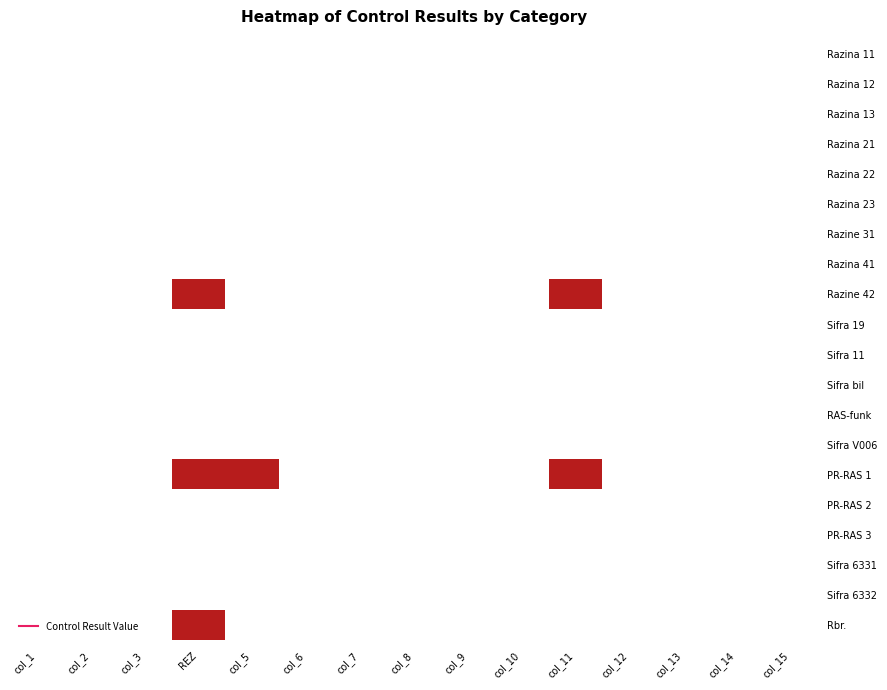

Reading left to right, what are all the values shown in this chart?

Razina 11: col_1=0	col_2=0	col_3=0	REZ=0	col_5=0	col_6=0	col_7=0	col_8=0	col_9=0	col_10=0	col_11=0	col_12=0	col_13=0	col_14=0	col_15=0
Razina 12: col_1=0	col_2=0	col_3=0	REZ=0	col_5=0	col_6=0	col_7=0	col_8=0	col_9=0	col_10=0	col_11=0	col_12=0	col_13=0	col_14=0	col_15=0
Razina 13: col_1=0	col_2=0	col_3=0	REZ=0	col_5=0	col_6=0	col_7=0	col_8=0	col_9=0	col_10=0	col_11=0	col_12=0	col_13=0	col_14=0	col_15=0
Razina 21: col_1=0	col_2=0	col_3=0	REZ=0	col_5=0	col_6=0	col_7=0	col_8=0	col_9=0	col_10=0	col_11=0	col_12=0	col_13=0	col_14=0	col_15=0
Razina 22: col_1=0	col_2=0	col_3=0	REZ=0	col_5=0	col_6=0	col_7=0	col_8=0	col_9=0	col_10=0	col_11=0	col_12=0	col_13=0	col_14=0	col_15=0
Razina 23: col_1=0	col_2=0	col_3=0	REZ=0	col_5=0	col_6=0	col_7=0	col_8=0	col_9=0	col_10=0	col_11=0	col_12=0	col_13=0	col_14=0	col_15=0
Razine 31: col_1=0	col_2=0	col_3=0	REZ=0	col_5=0	col_6=0	col_7=0	col_8=0	col_9=0	col_10=0	col_11=0	col_12=0	col_13=0	col_14=0	col_15=0
Razina 41: col_1=0	col_2=0	col_3=0	REZ=0	col_5=0	col_6=0	col_7=0	col_8=0	col_9=0	col_10=0	col_11=0	col_12=0	col_13=0	col_14=0	col_15=0
Razine 42: col_1=0	col_2=0	col_3=0	REZ=4	col_5=0	col_6=0	col_7=0	col_8=0	col_9=0	col_10=0	col_11=4	col_12=0	col_13=0	col_14=0	col_15=0
Sifra 19: col_1=0	col_2=0	col_3=0	REZ=0	col_5=0	col_6=0	col_7=0	col_8=0	col_9=0	col_10=0	col_11=0	col_12=0	col_13=0	col_14=0	col_15=0
Sifra 11: col_1=0	col_2=0	col_3=0	REZ=0	col_5=0	col_6=0	col_7=0	col_8=0	col_9=0	col_10=0	col_11=0	col_12=0	col_13=0	col_14=0	col_15=0
Sifra bil: col_1=0	col_2=0	col_3=0	REZ=0	col_5=0	col_6=0	col_7=0	col_8=0	col_9=0	col_10=0	col_11=0	col_12=0	col_13=0	col_14=0	col_15=0
RAS-funk: col_1=0	col_2=0	col_3=0	REZ=0	col_5=0	col_6=0	col_7=0	col_8=0	col_9=0	col_10=0	col_11=0	col_12=0	col_13=0	col_14=0	col_15=0
Sifra V006: col_1=0	col_2=0	col_3=0	REZ=0	col_5=0	col_6=0	col_7=0	col_8=0	col_9=0	col_10=0	col_11=0	col_12=0	col_13=0	col_14=0	col_15=0
PR-RAS 1: col_1=0	col_2=0	col_3=0	REZ=4	col_5=4	col_6=0	col_7=0	col_8=0	col_9=0	col_10=0	col_11=4	col_12=0	col_13=0	col_14=0	col_15=0
PR-RAS 2: col_1=0	col_2=0	col_3=0	REZ=0	col_5=0	col_6=0	col_7=0	col_8=0	col_9=0	col_10=0	col_11=0	col_12=0	col_13=0	col_14=0	col_15=0
PR-RAS 3: col_1=0	col_2=0	col_3=0	REZ=0	col_5=0	col_6=0	col_7=0	col_8=0	col_9=0	col_10=0	col_11=0	col_12=0	col_13=0	col_14=0	col_15=0
Sifra 6331: col_1=0	col_2=0	col_3=0	REZ=0	col_5=0	col_6=0	col_7=0	col_8=0	col_9=0	col_10=0	col_11=0	col_12=0	col_13=0	col_14=0	col_15=0
Sifra 6332: col_1=0	col_2=0	col_3=0	REZ=0	col_5=0	col_6=0	col_7=0	col_8=0	col_9=0	col_10=0	col_11=0	col_12=0	col_13=0	col_14=0	col_15=0
Rbr.: col_1=0	col_2=0	col_3=0	REZ=4	col_5=0	col_6=0	col_7=0	col_8=0	col_9=0	col_10=0	col_11=0	col_12=0	col_13=0	col_14=0	col_15=0